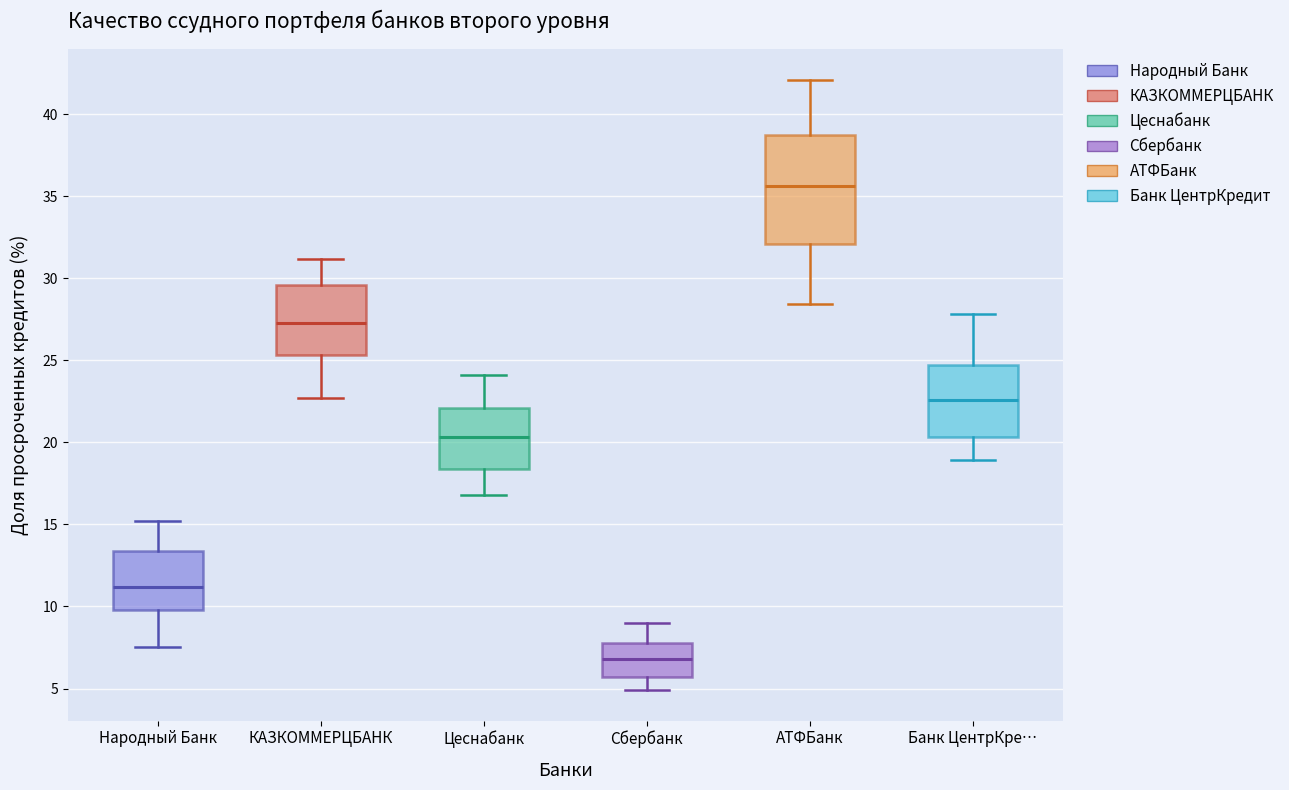

Reading left to right, read every box against the y-axis: the position of its median line, the range the box covers, and the ends of its whiskers. The values are not printed on the chart, so give them approximately, as read against the axis.

Народный Банк: median 11.0, box 10.0 to 13.5, whiskers 7.5 to 15.0
КАЗКОММЕРЦБАНК: median 27.5, box 25.5 to 29.5, whiskers 22.5 to 31.0
Цеснабанк: median 20.5, box 18.5 to 22.0, whiskers 17.0 to 24.0
Сбербанк: median 7.0, box 5.5 to 8.0, whiskers 5.0 to 9.0
АТФБанк: median 35.5, box 32.0 to 38.5, whiskers 28.5 to 42.0
Банк ЦентрКре…: median 22.5, box 20.5 to 24.5, whiskers 19.0 to 28.0